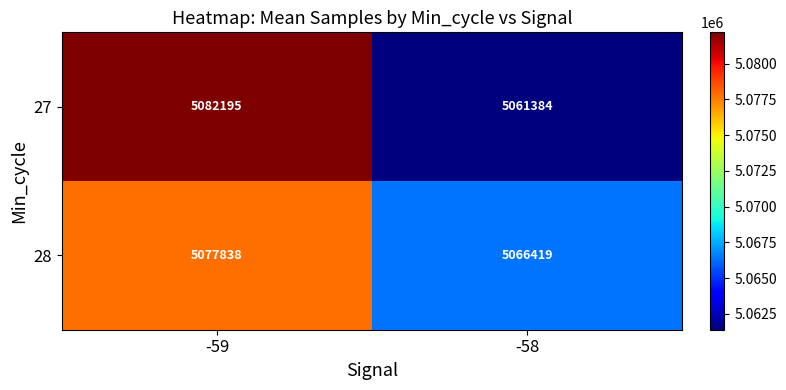

Rank the series by their maximum value, from highest to lowest.

27, 28